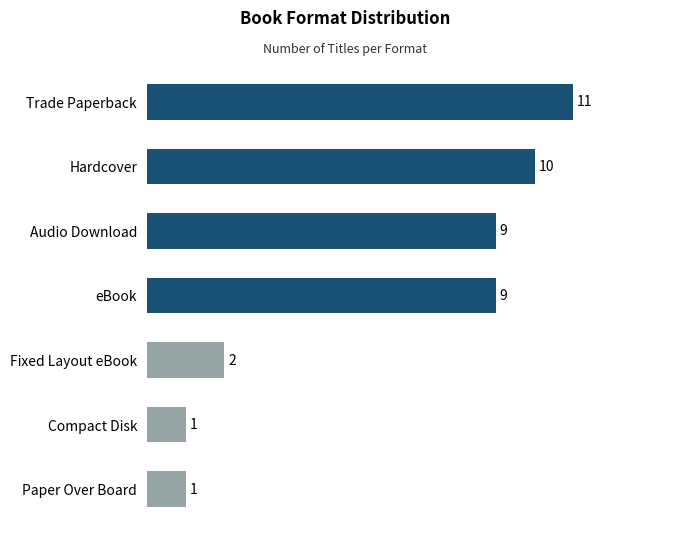

Reading top to bottom, what are all the values shown in this chart?

Trade Paperback=11	Hardcover=10	Audio Download=9	eBook=9	Fixed Layout eBook=2	Compact Disk=1	Paper Over Board=1